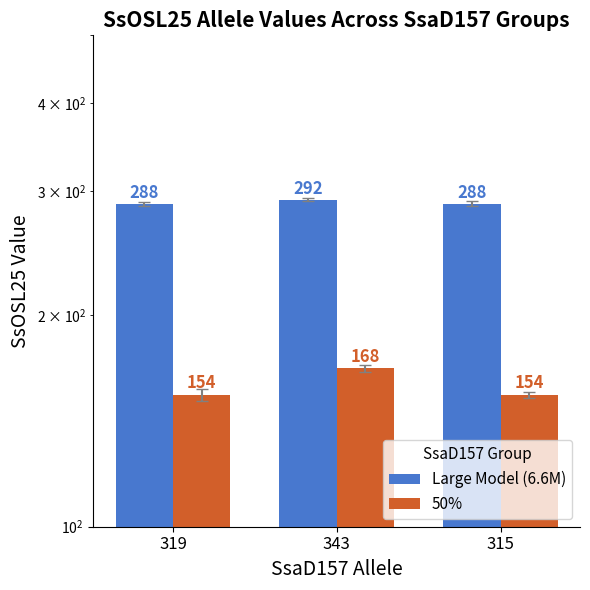

Does the chart contain any negative values?

No